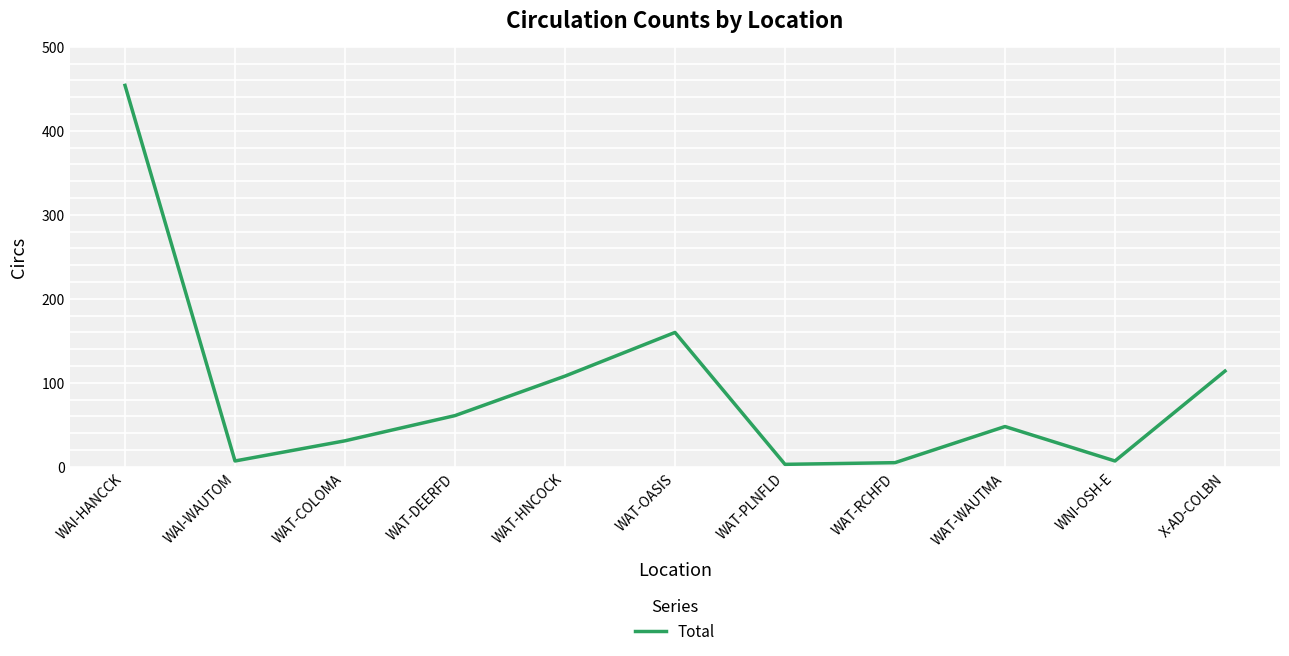

Which has a higher value, WAI-HANCCK or WAT-OASIS?

WAI-HANCCK